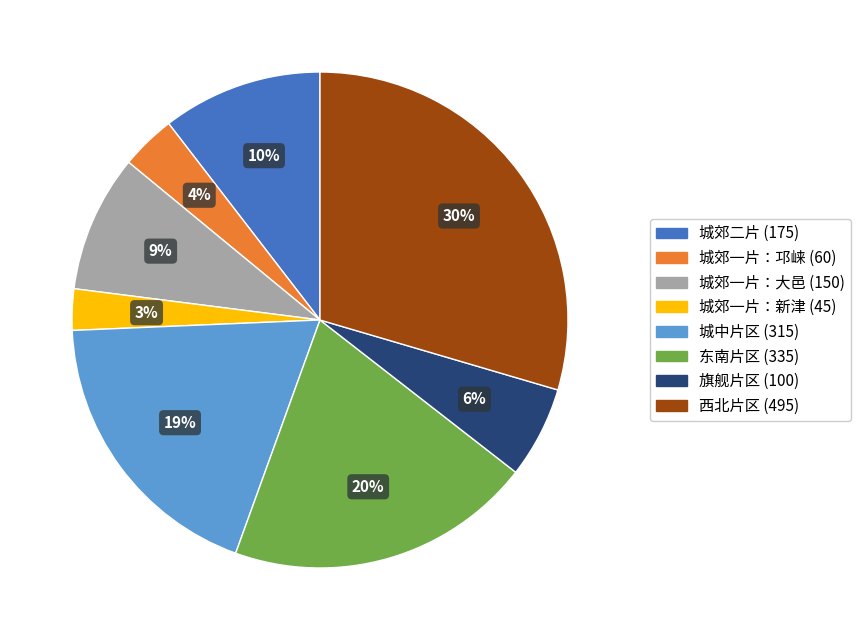

What is the smallest slice in the pie chart?

城郊一片：新津